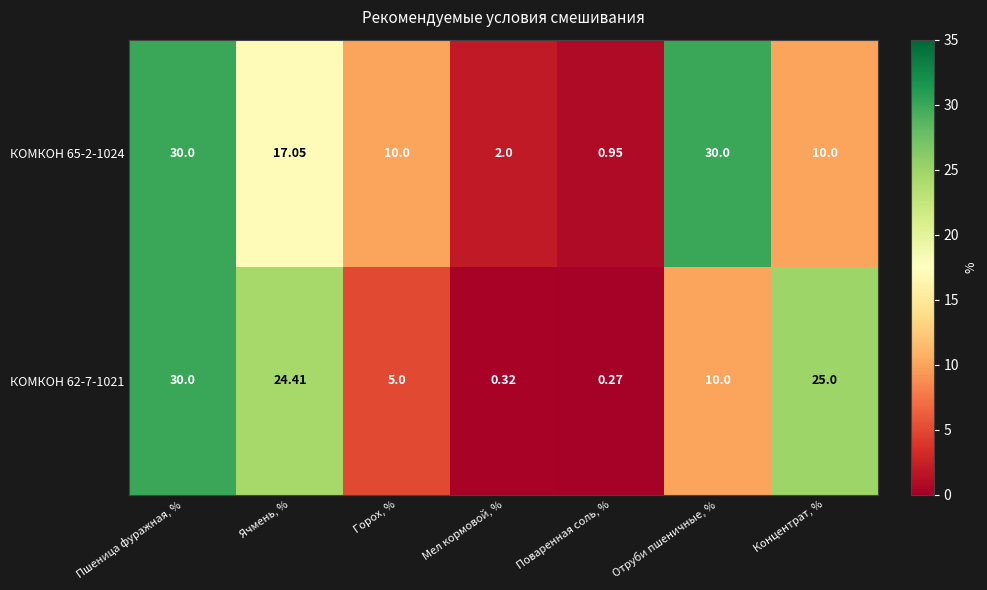

At which label does КОМКОН 62-7-1021 first exceed 10?

Пшеница фуражная, %